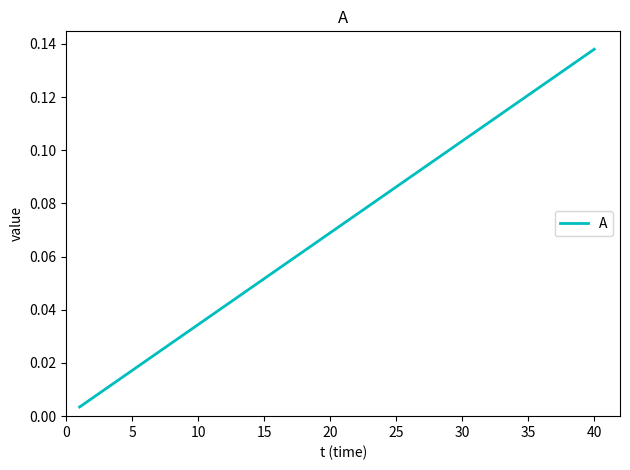

How many categories are shown in the chart?

7